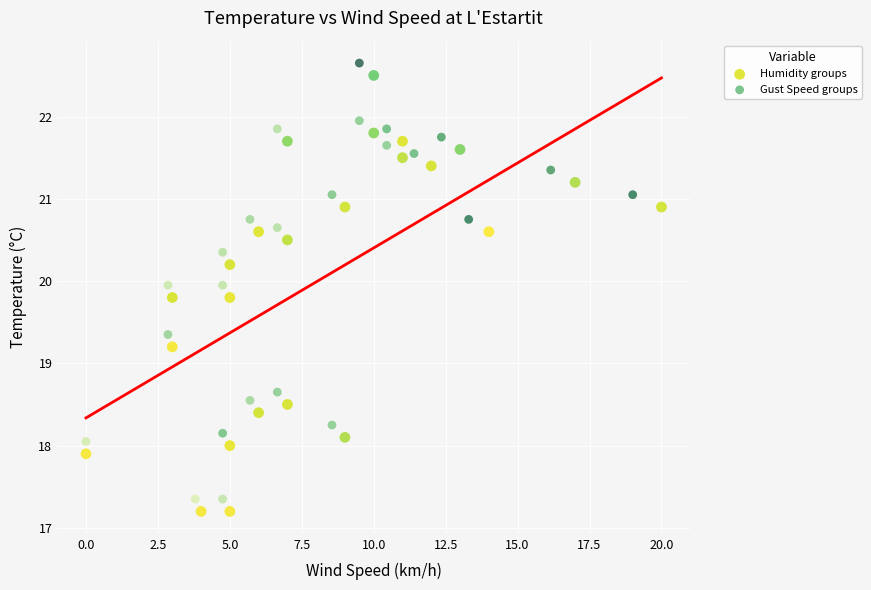

Which series reaches the minimum Y coordinate?

Humidity groups